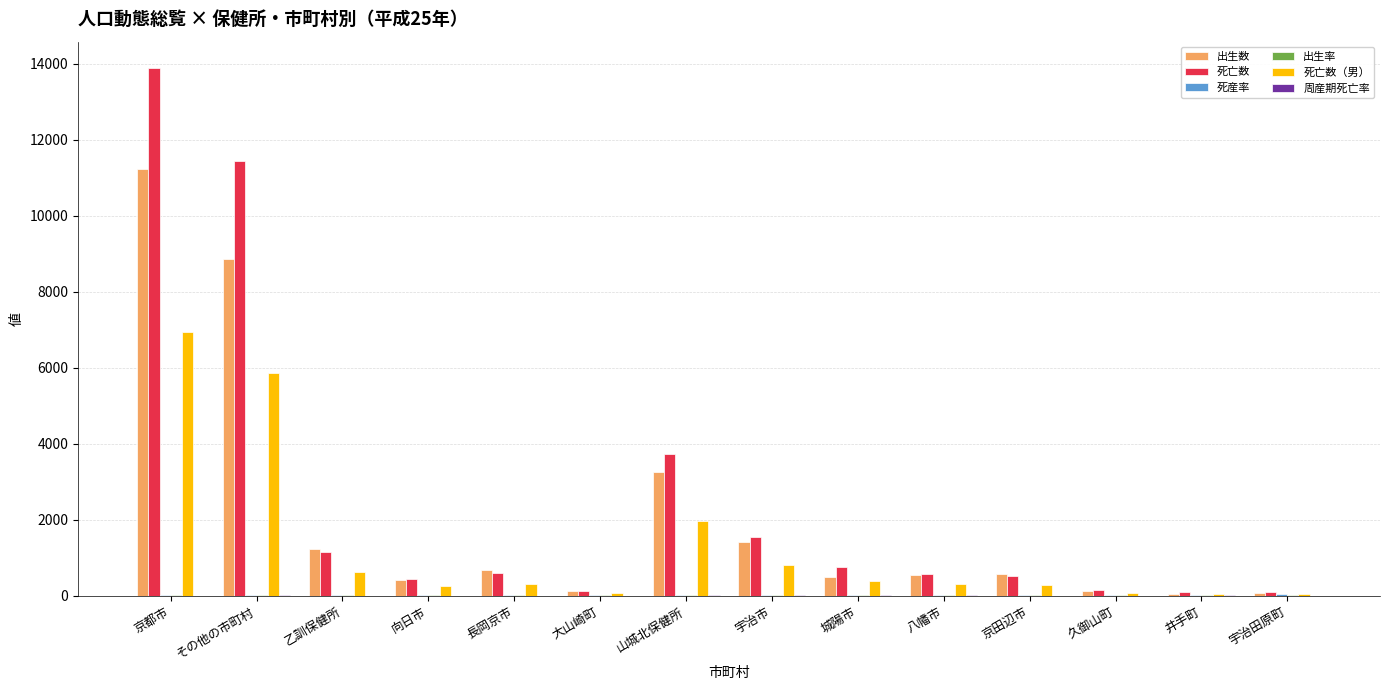

True or false: 出生数 has a value of 674.0 at 長岡京市.

True